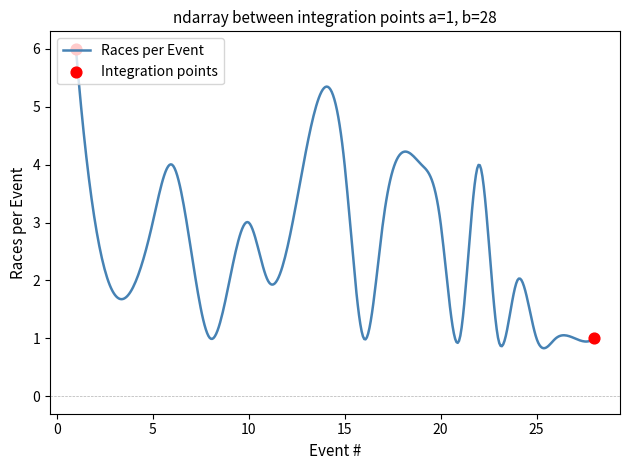

What is the greatest value displayed?

6.0